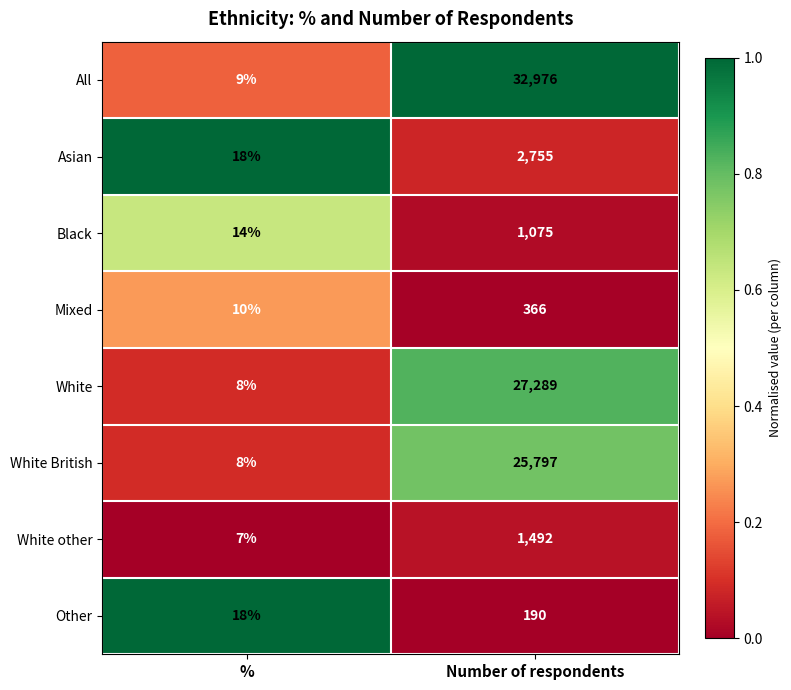

Is it true that Other equals 190 at Number of respondents?

True